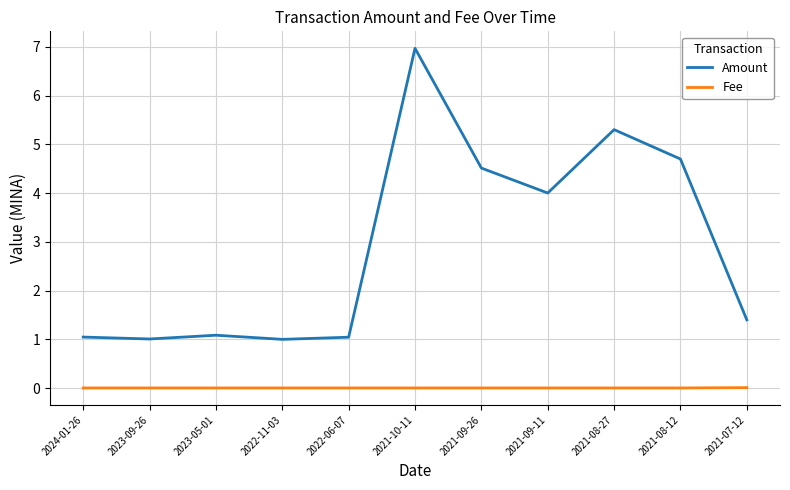

At 2021-09-26, list the series in order from smallest to largest.

Fee, Amount